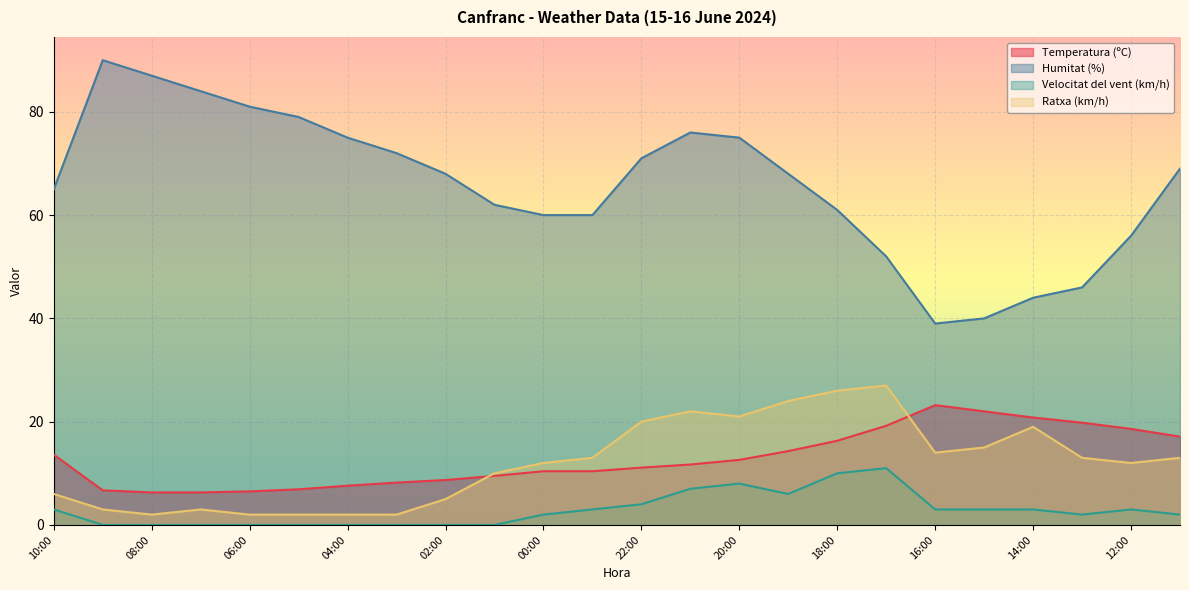

Reading right to left, what are all the values shown in this chart?

Temperatura (ºC): 17.1	18.6	19.8	20.8	22.0	23.2	19.2	16.3	14.3	12.6	11.7	11.1	10.4	10.4	9.5	8.7	8.2	7.6	6.9	6.5	6.3	6.3	6.7	13.6
Humitat (%): 69.0	56.0	46.0	44.0	40.0	39.0	52.0	61.0	68.0	75.0	76.0	71.0	60.0	60.0	62.0	68.0	72.0	75.0	79.0	81.0	84.0	87.0	90.0	65.0
Velocitat del vent (km/h): 2.0	3.0	2.0	3.0	3.0	3.0	11.0	10.0	6.0	8.0	7.0	4.0	3.0	2.0	0.0	0.0	0.0	0.0	0.0	0.0	0.0	0.0	0.0	3.0
Ratxa (km/h): 13.0	12.0	13.0	19.0	15.0	14.0	27.0	26.0	24.0	21.0	22.0	20.0	13.0	12.0	10.0	5.0	2.0	2.0	2.0	2.0	3.0	2.0	3.0	6.0